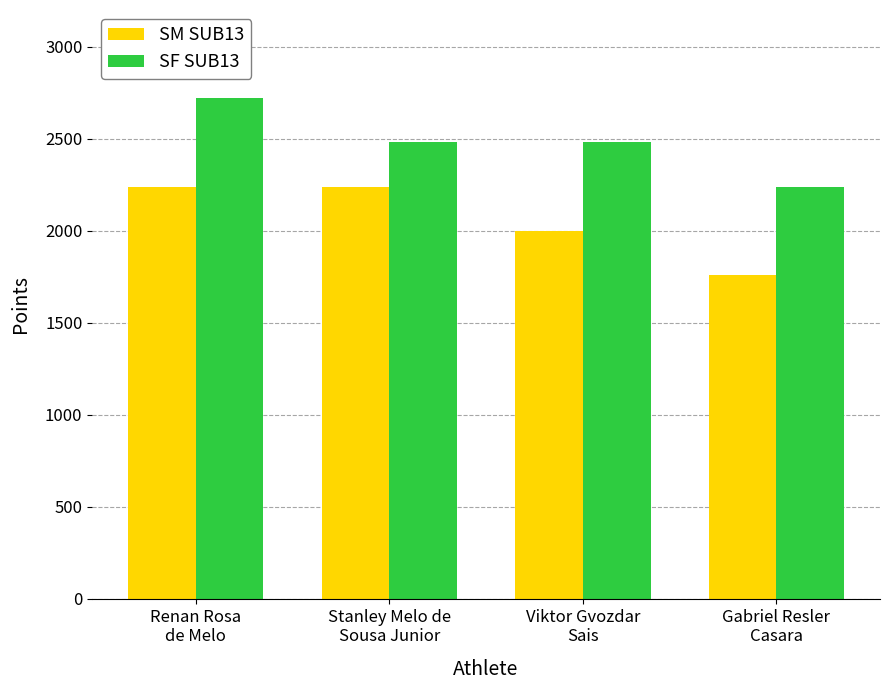

Reading right to left, list all the values displayed in this chart.

SM SUB13: 1760	2000	2240	2240
SF SUB13: 2240	2480	2480	2720